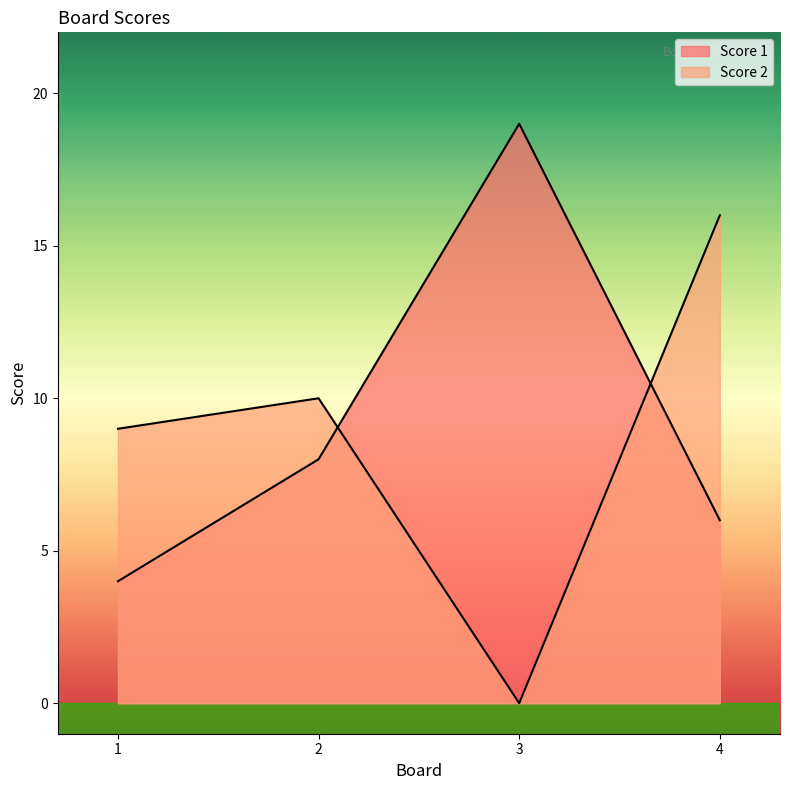

How many interior local peaks does the Score 2 series have?

1